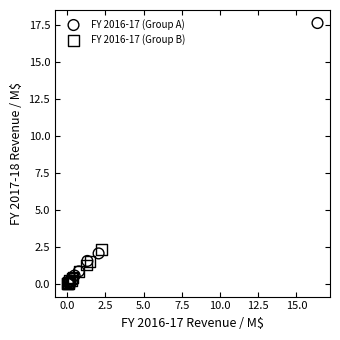

Which series has the widest spread of Y values?

FY 2016-17 (Group A)